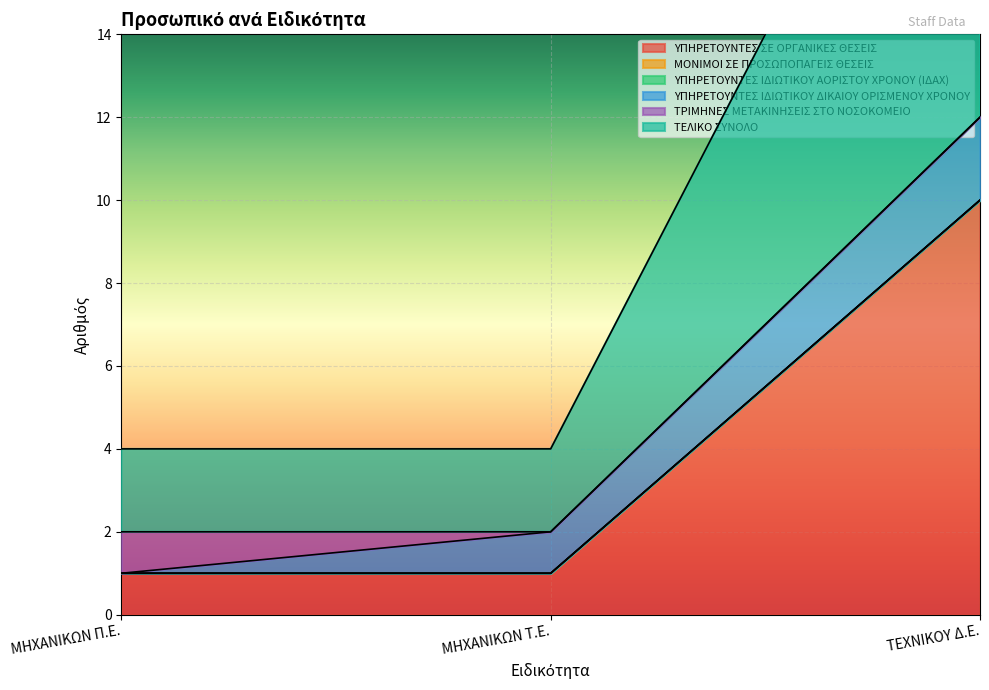

At which category is the sum across all series the highest?

ΤΕΧΝΙΚΟΥ Δ.Ε.